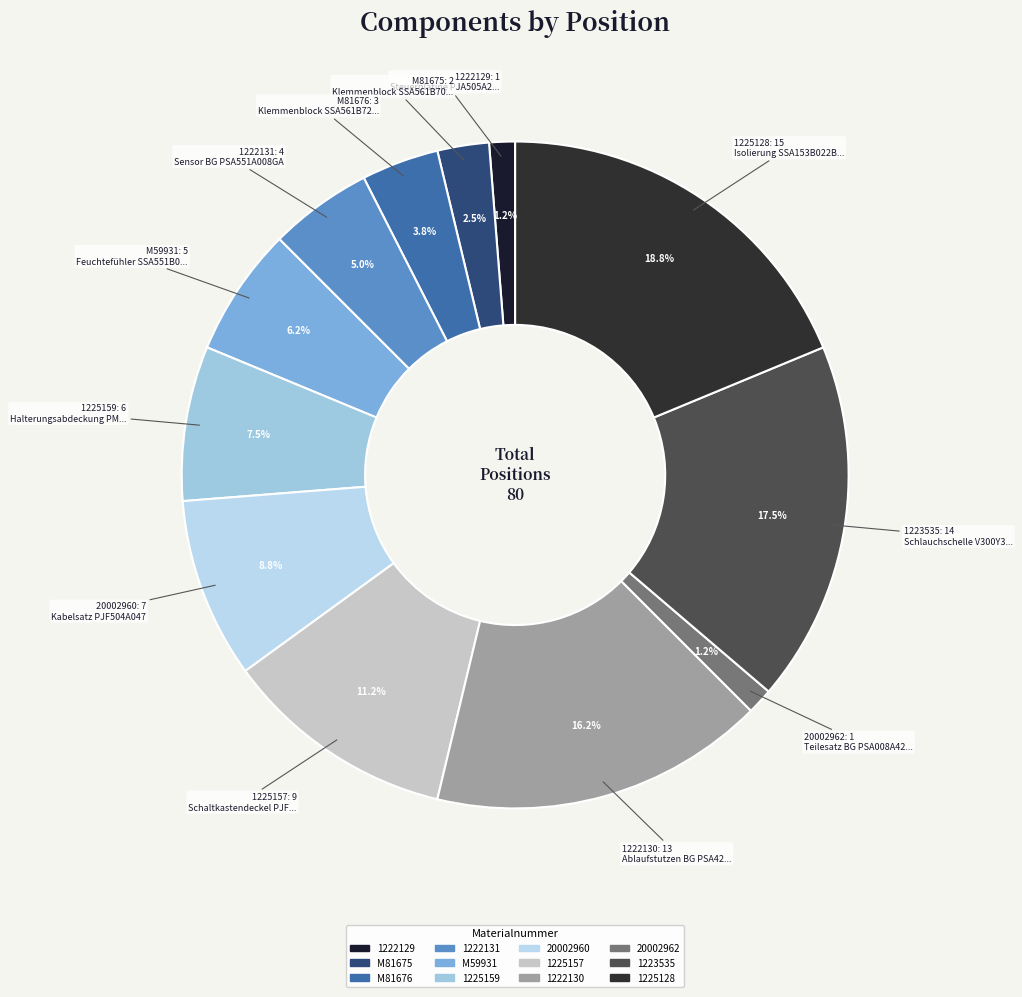

Between M81676 and M81675, which is larger?

M81676